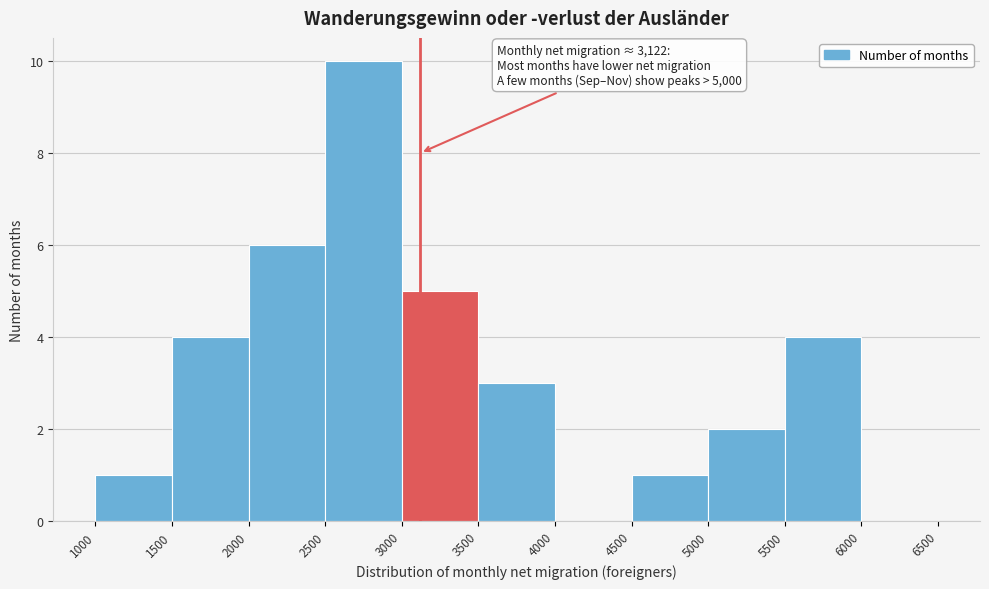

Which range on the x-axis has the tallest bar?

2500 to 3000